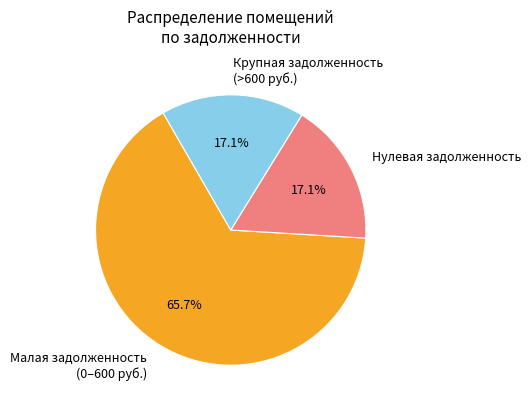

What is the majority slice?

Малая задолженность (0–600 руб.)